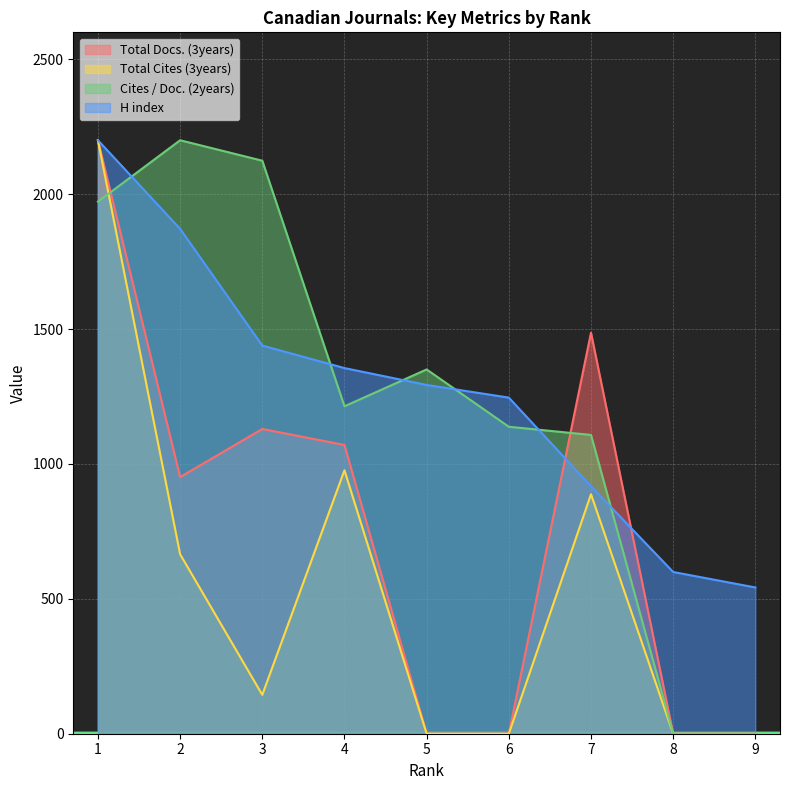

How many data points in Cites / Doc. (2years) are less than 1213?

4